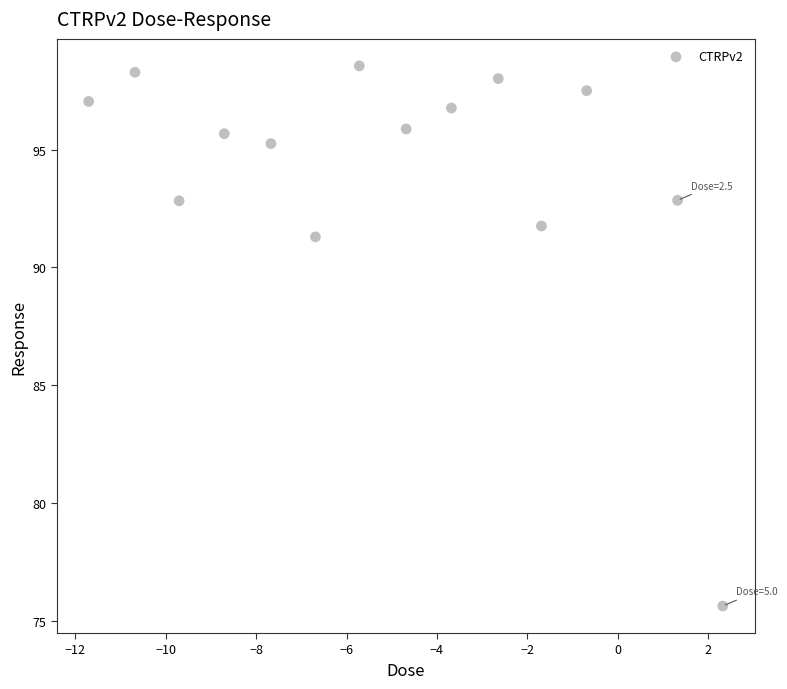

What is the range of X values (max minus min)?

14.0